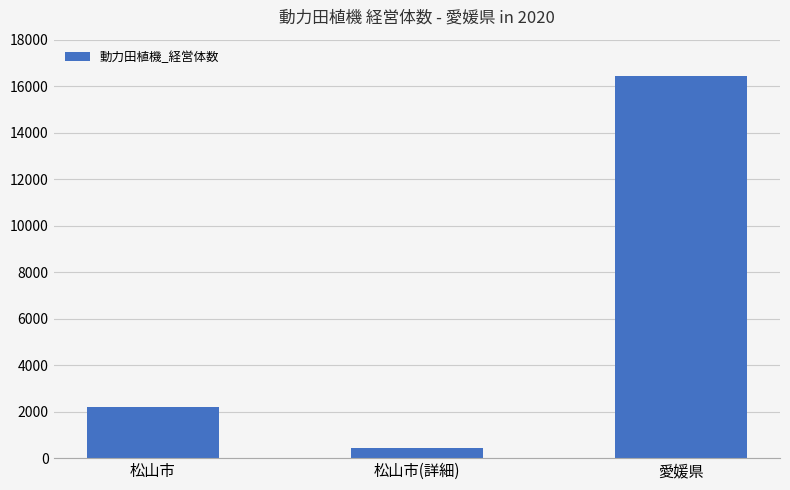

What is the change in value from 松山市(詳細) to 愛媛県?

+16011